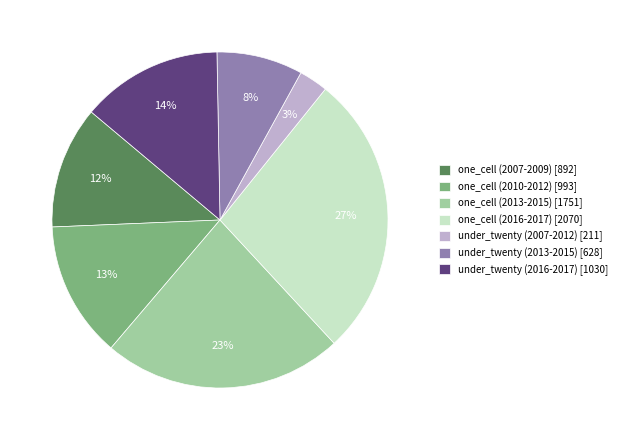

What is the largest slice in the pie chart?

one_cell (2016-2017) [2070]